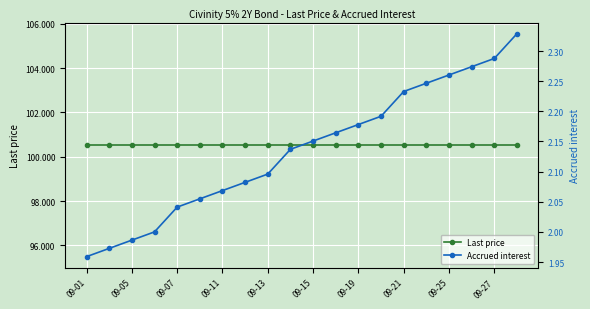

Reading left to right, list all the values displayed in this chart.

Last price: 100.5	100.5	100.5	100.5	100.5	100.5	100.5	100.5	100.5	100.5	100.5	100.5	100.5	100.5	100.5	100.5	100.5	100.5	100.5	100.5
Accrued interest: 2.0	2.0	2.0	2.0	2.0	2.1	2.1	2.1	2.1	2.1	2.2	2.2	2.2	2.2	2.2	2.2	2.3	2.3	2.3	2.3